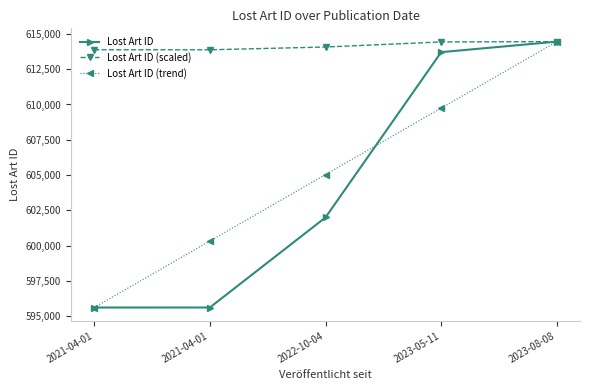

True or false: Lost Art ID (trend) has more than 1 points higher than both neighbors.

False